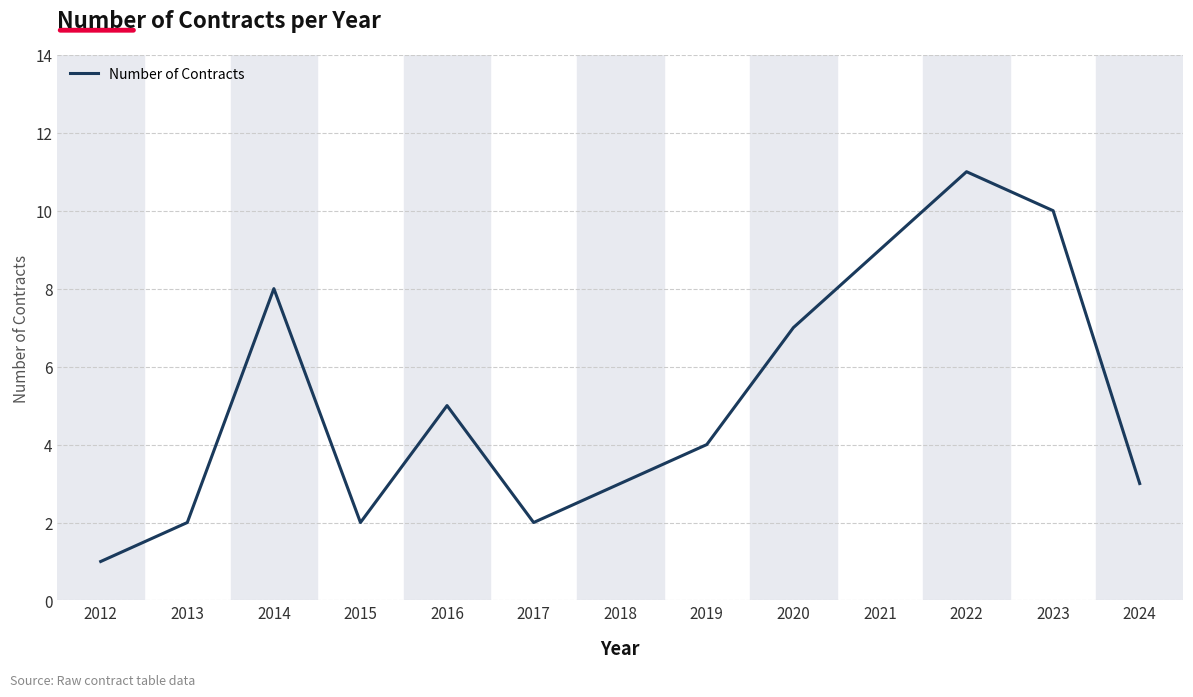

Reading left to right, list all the values displayed in this chart.

1	2	8	2	5	2	3	4	7	9	11	10	3